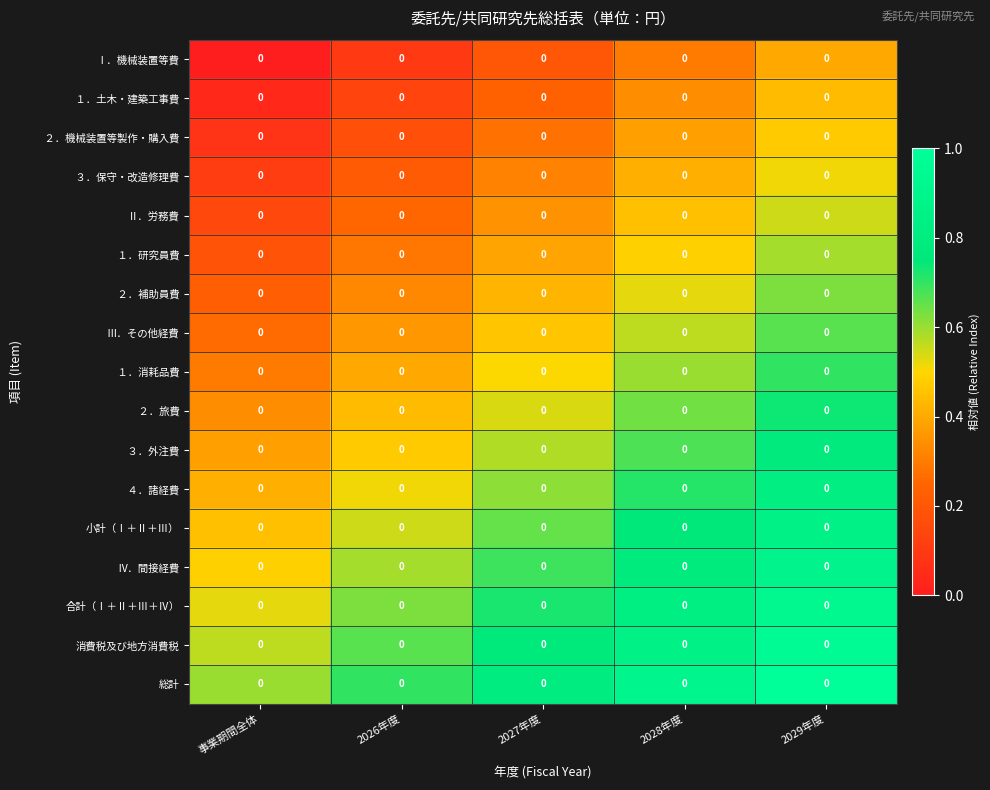

How many distinct data groups are displayed?

17